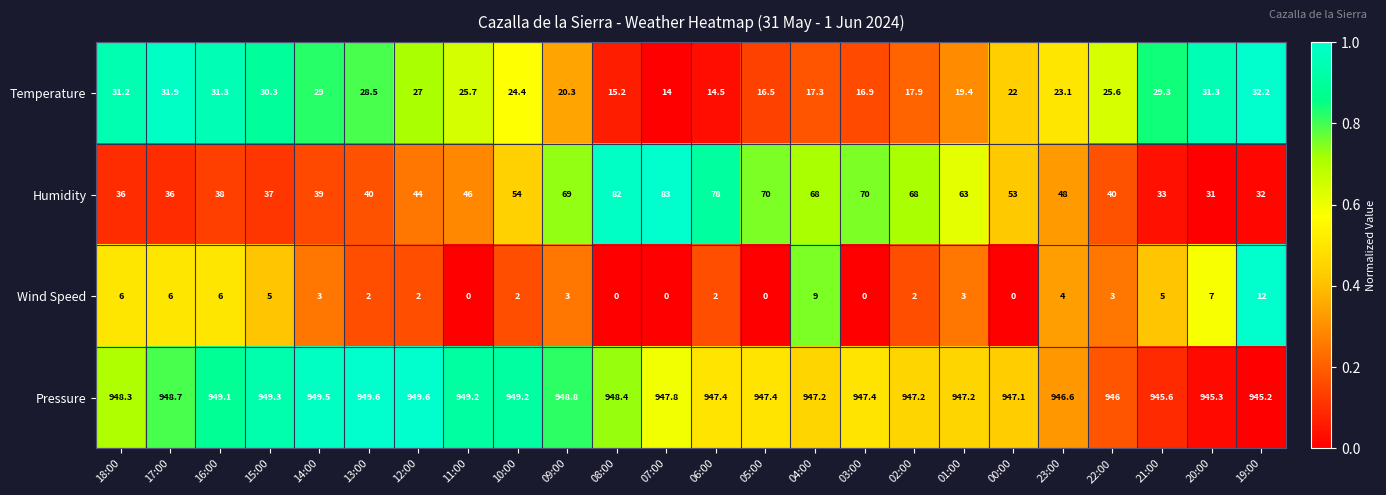

What value does the Humidity series have at 23:00?

48.0